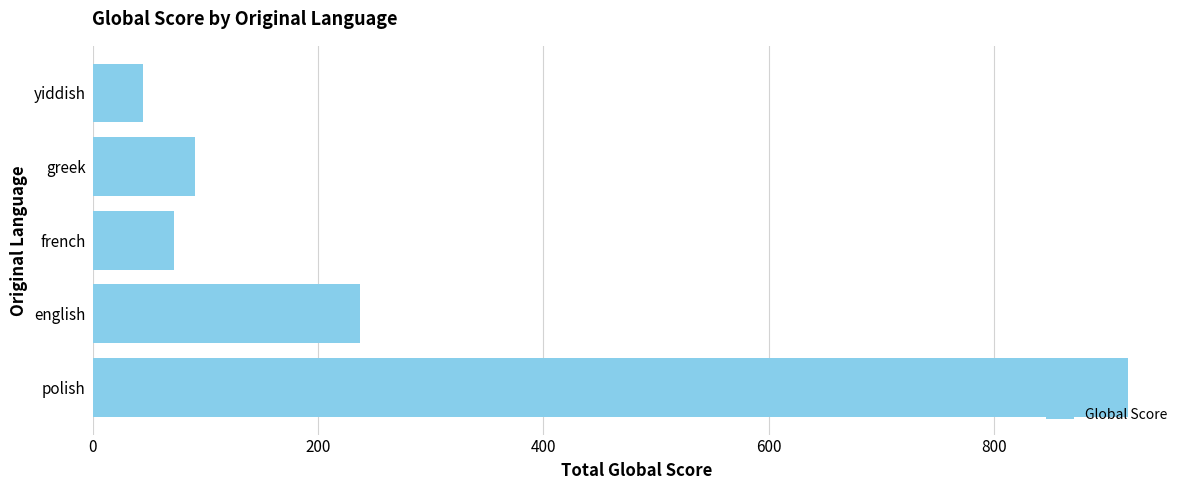

How many data points are less than 91?

2